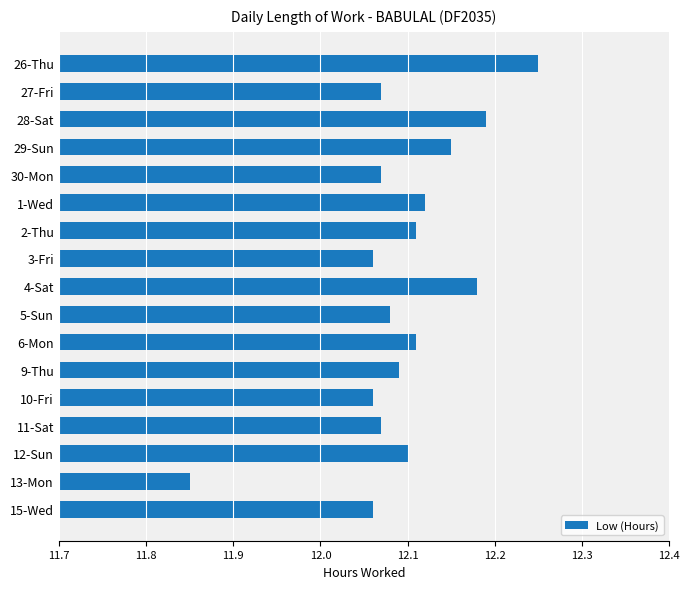

At which category does the chart reach its minimum across all series?

13-Mon